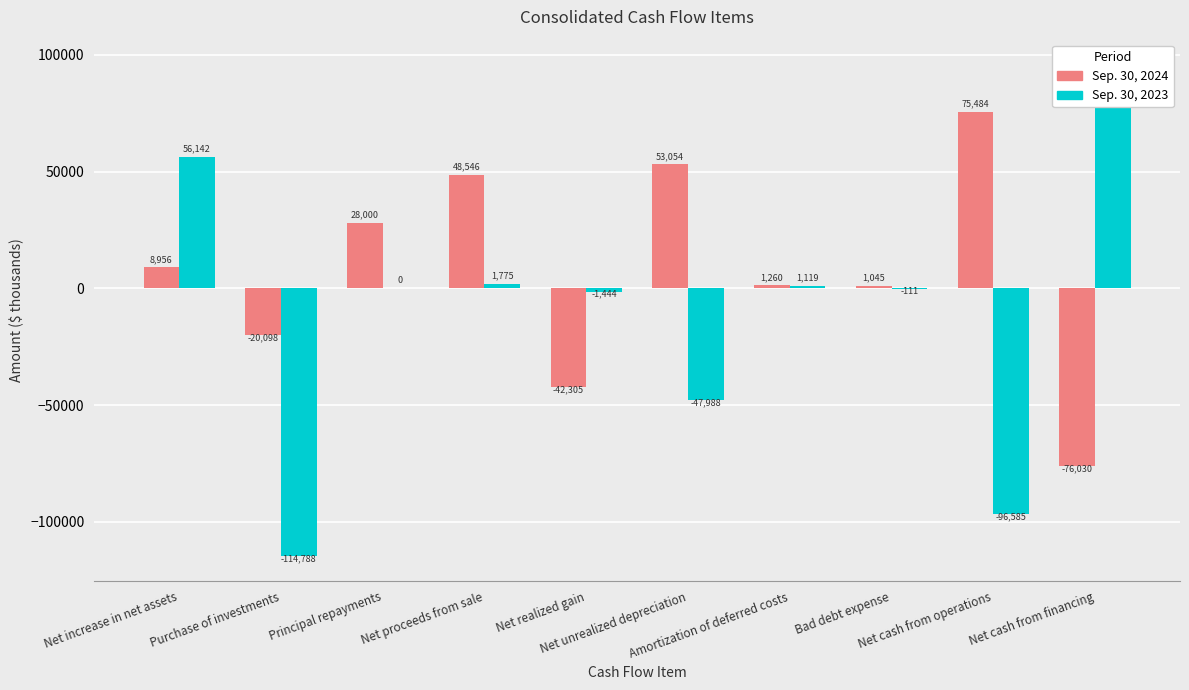

Reading left to right, extract all data points from this chart.

Sep. 30, 2024: Net increase in net assets=8956	Purchase of investments=-20098	Principal repayments=28000	Net proceeds from sale=48546	Net realized gain=-42305	Net unrealized depreciation=53054	Amortization of deferred costs=1260	Bad debt expense=1045	Net cash from operations=75484	Net cash from financing=-76030
Sep. 30, 2023: Net increase in net assets=56142	Purchase of investments=-114788	Principal repayments=0	Net proceeds from sale=1775	Net realized gain=-1444	Net unrealized depreciation=-47988	Amortization of deferred costs=1119	Bad debt expense=-111	Net cash from operations=-96585	Net cash from financing=95919